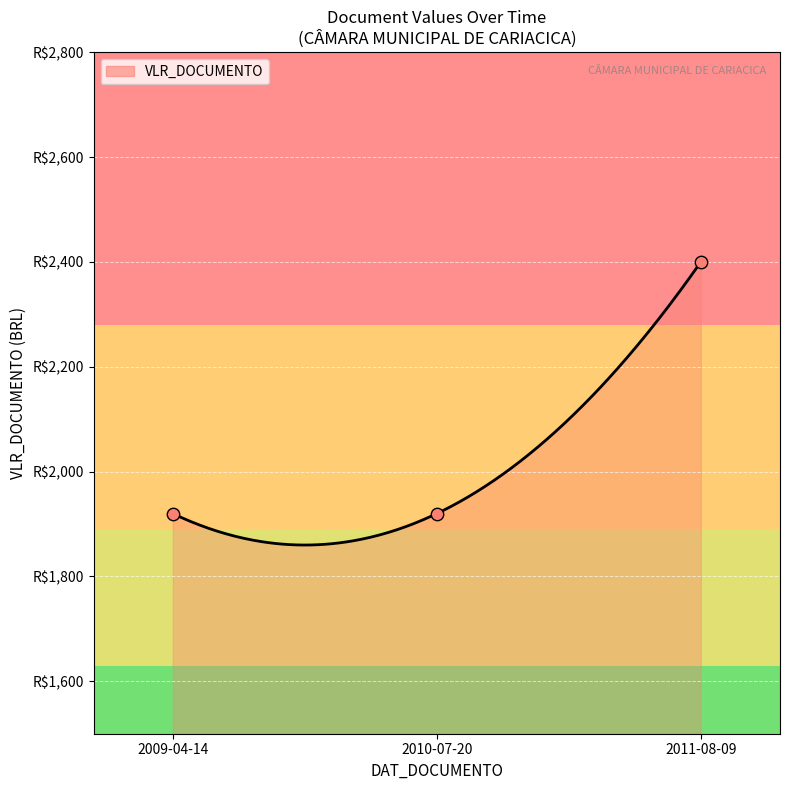

Between 2010-07-20 and 2009-04-14, which is larger?

2010-07-20